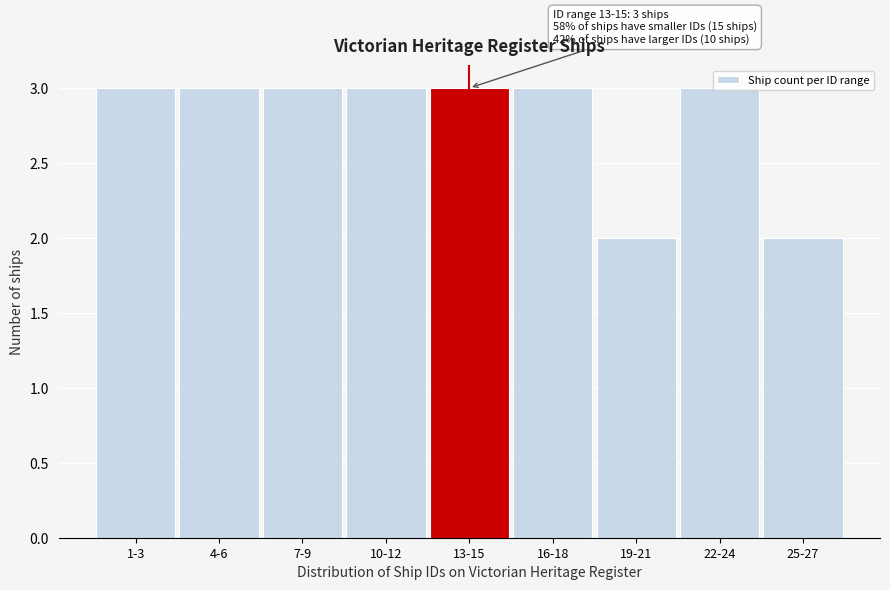

What is the sum of the values at 1-3 and 7-9?

6